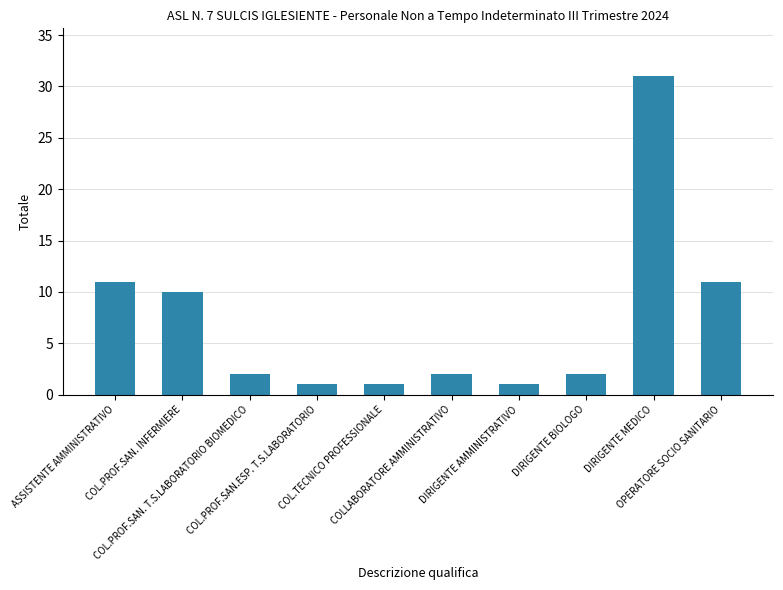

Reading left to right, transcribe all the data shown in this chart.

11	10	2	1	1	2	1	2	31	11